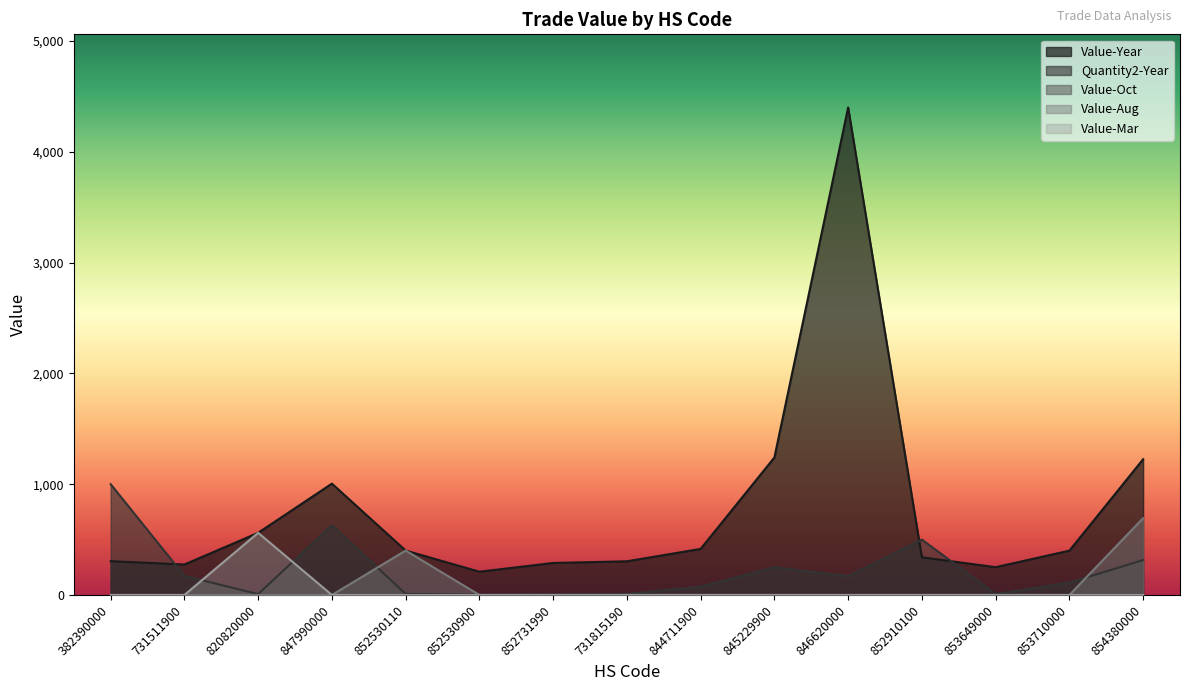

What is the average value of the Value-Aug series?

73